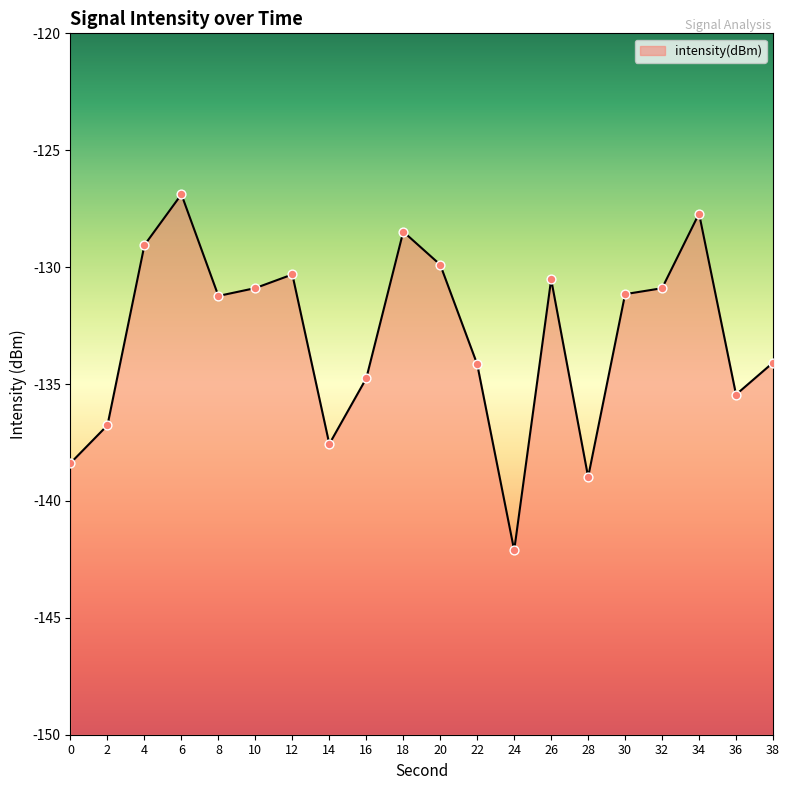

Which has a higher value, 22 or 12?

12